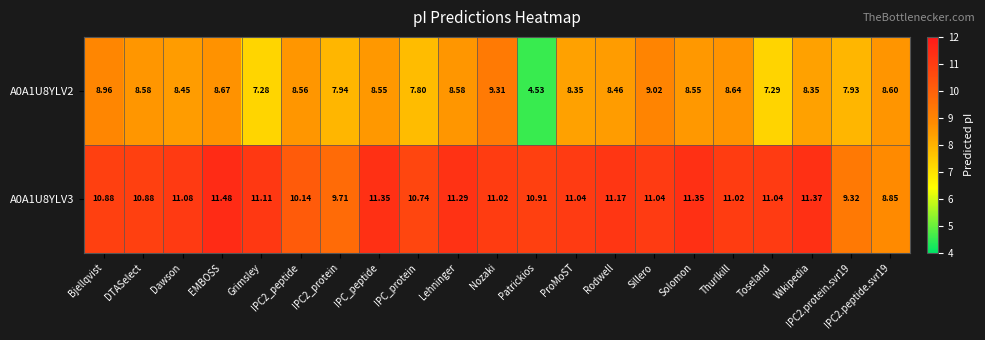

At which label does A0A1U8YLV3 reach its peak?

EMBOSS